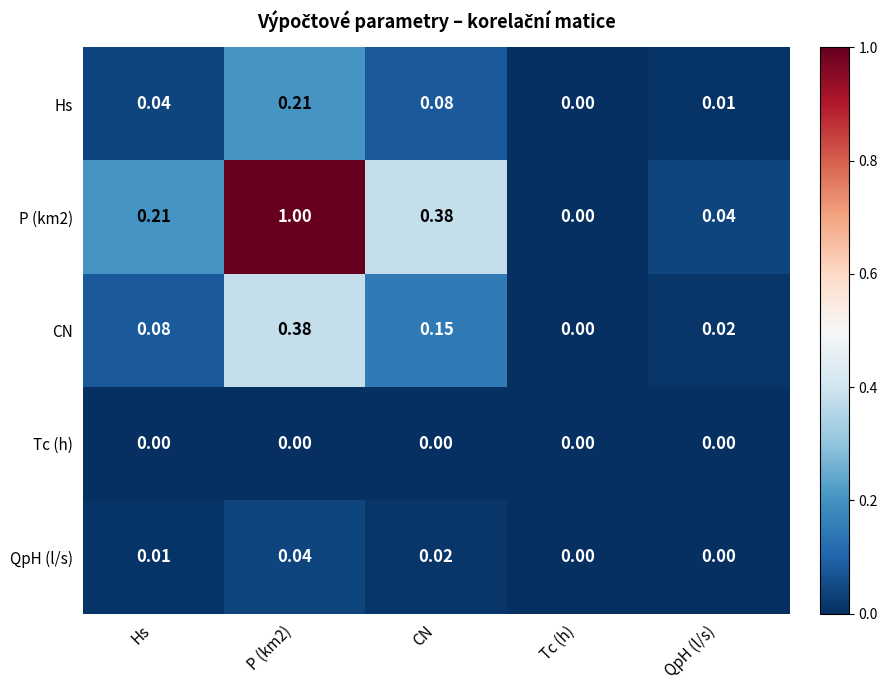

How many categories are shown in the chart?

5